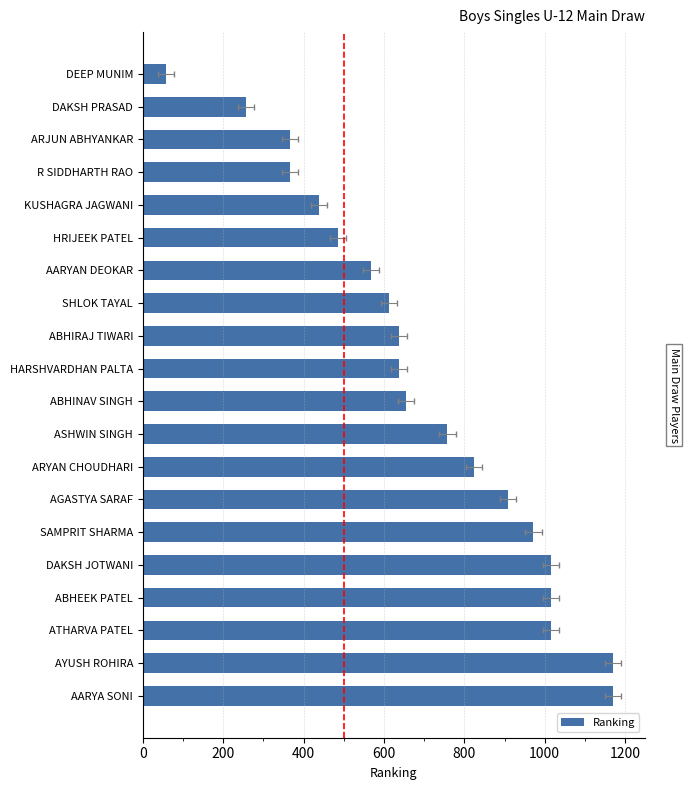

The value at 10 is 637. True or false?

True